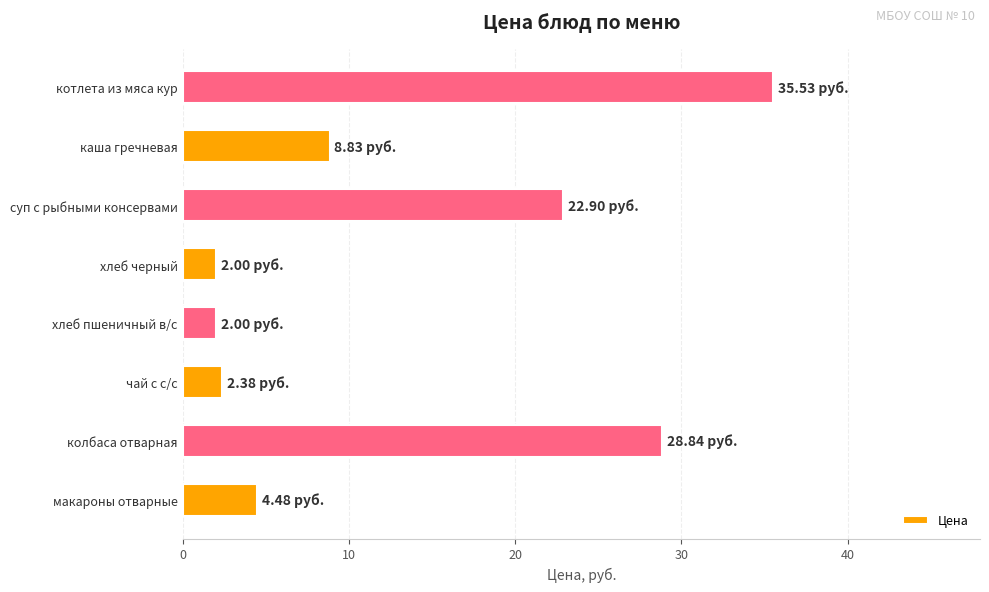

What is the average value?

13.4